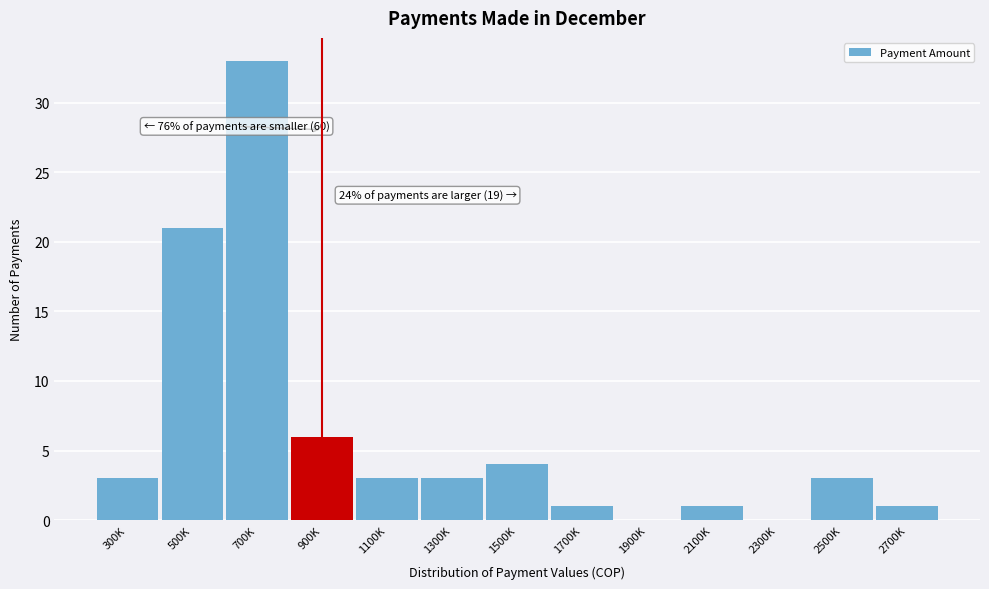

Reading right to left, transcribe all the data shown in this chart.

2700K=1	2500K=3	2300K=0	2100K=1	1900K=0	1700K=1	1500K=4	1300K=3	1100K=3	900K=6	700K=33	500K=21	300K=3